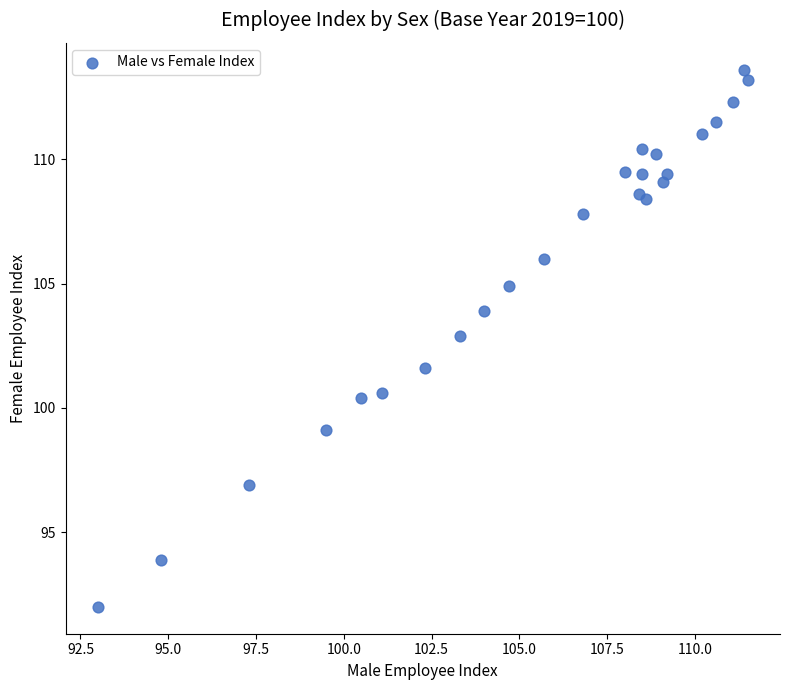

What Y value in the scatter plot is closest to 102?

101.6